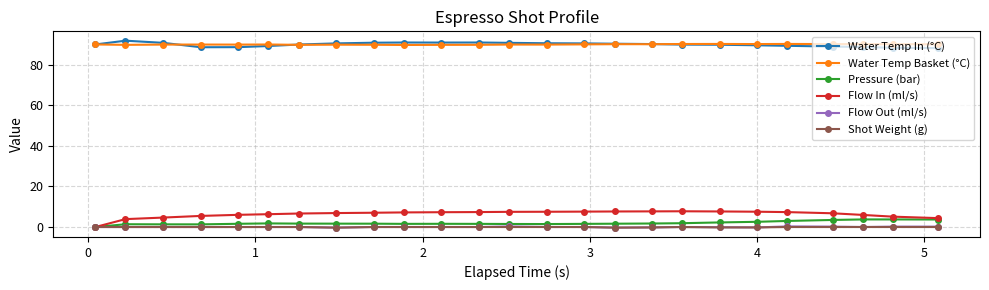

Which series has the largest range (max minus min)?

Flow In (ml/s)